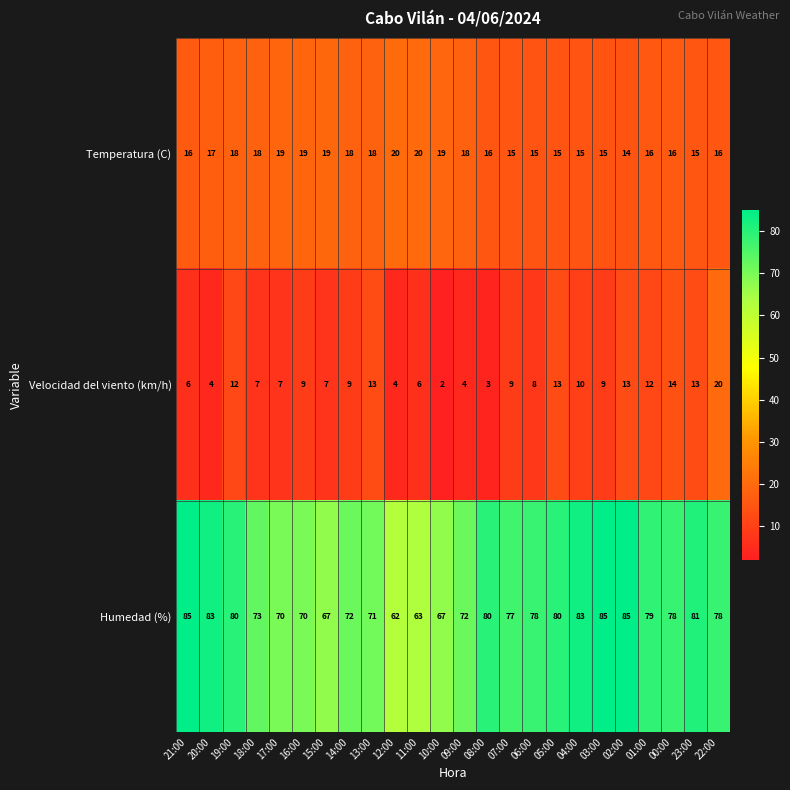

True or false: Temperatura (C) has a value of 14 at 02:00.

True